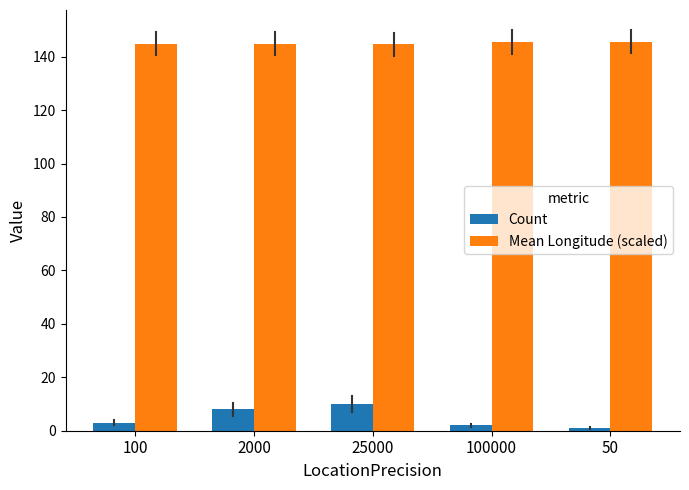

What is the difference between the second highest and second lowest values in the Count series?

6.0